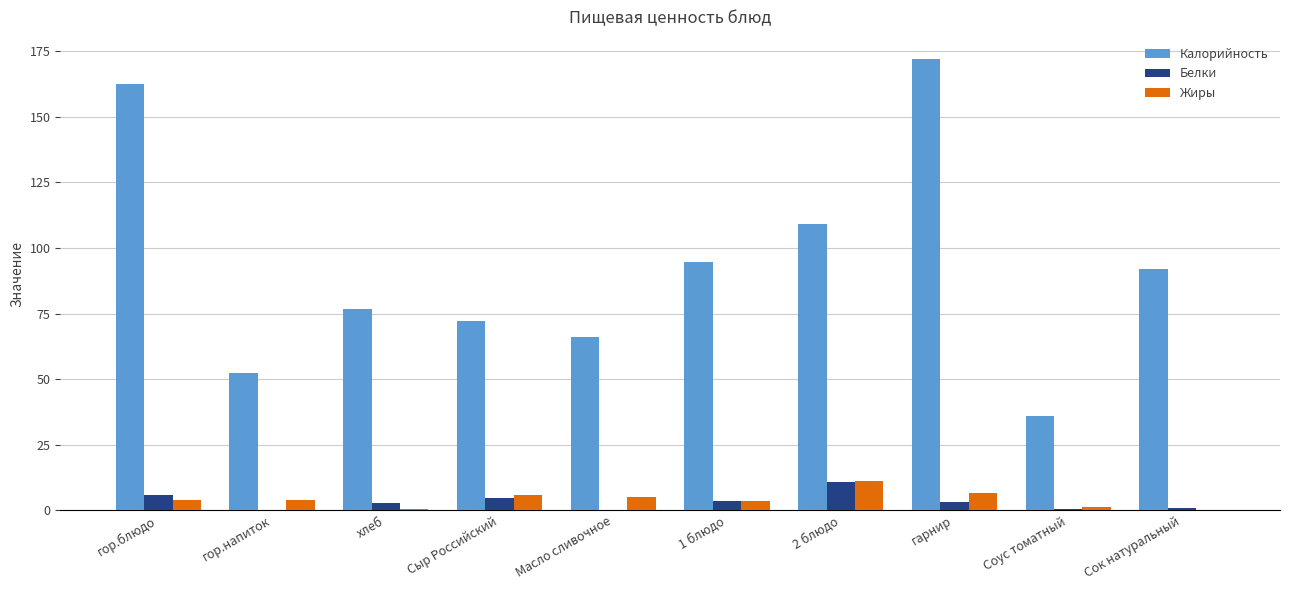

What is the difference between the Белки values at гор.напиток and Сок натуральный?

0.8